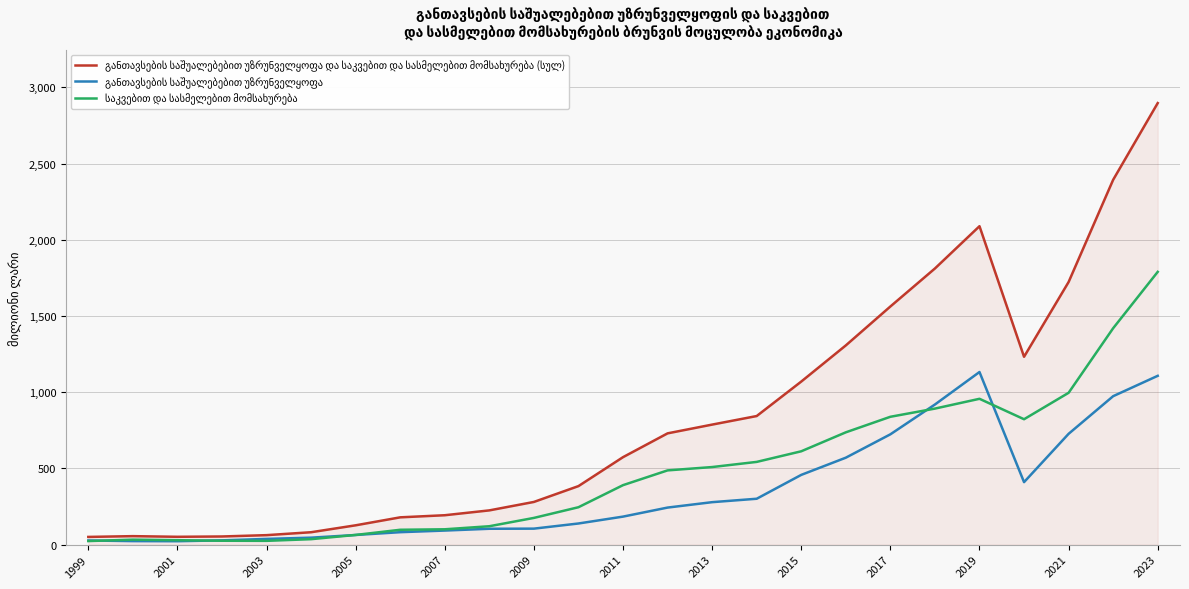

What is the greatest value displayed?

2896.9